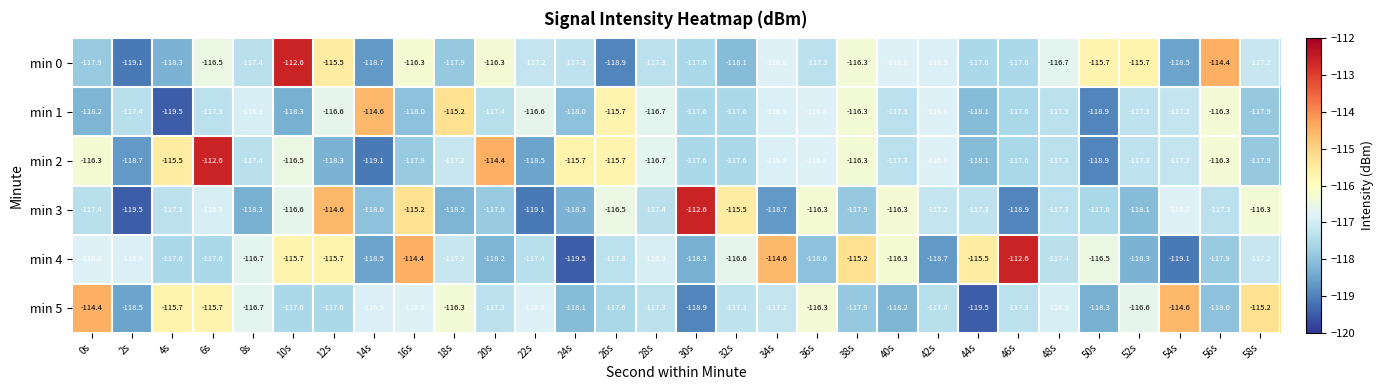

What is the spread (max minus min) of values at 16s?

3.6